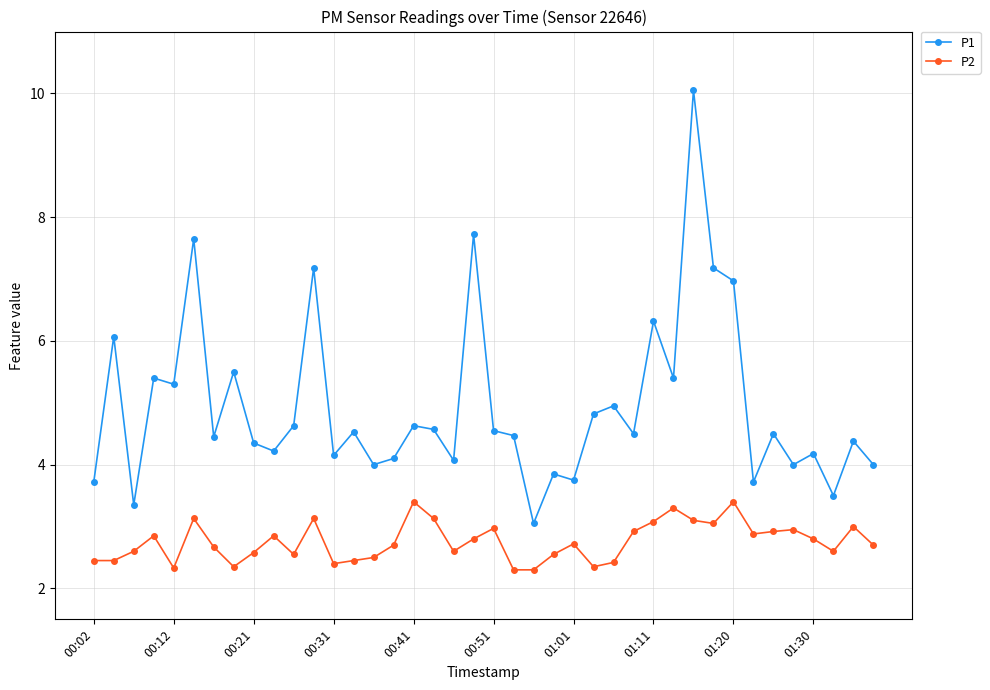

List the series in order of their peak value, lowest first.

P2, P1